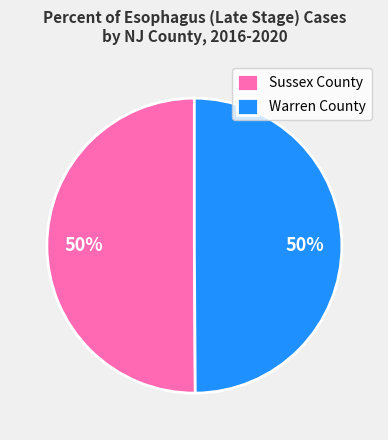

Count the number of slices in the pie.

2